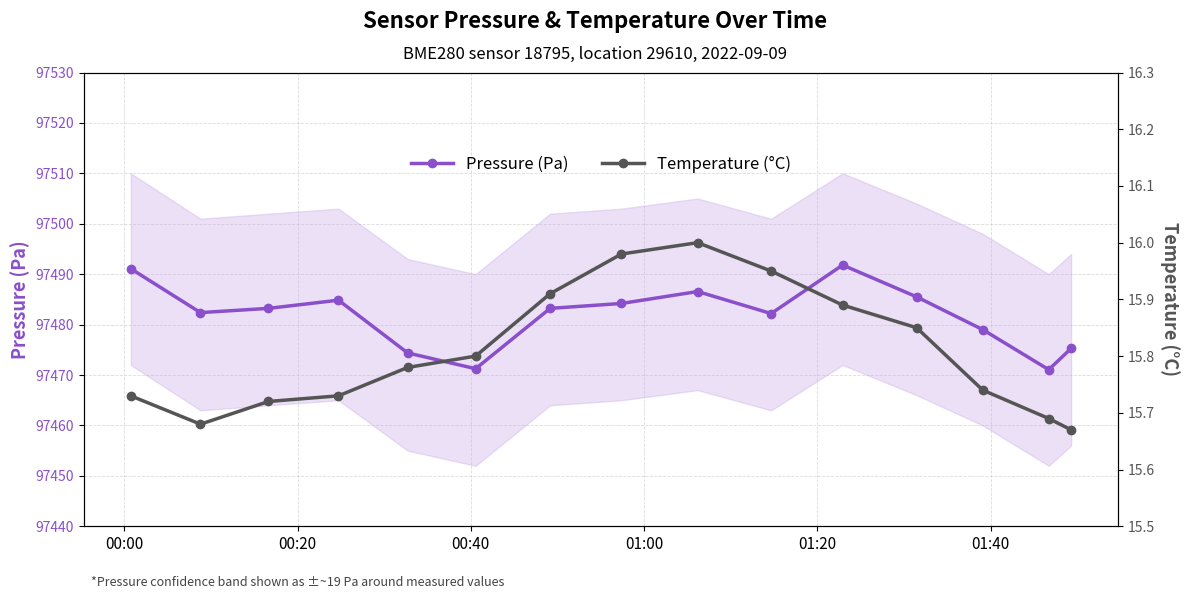

True or false: Pressure (Pa) has more than 0 interior local peaks.

True